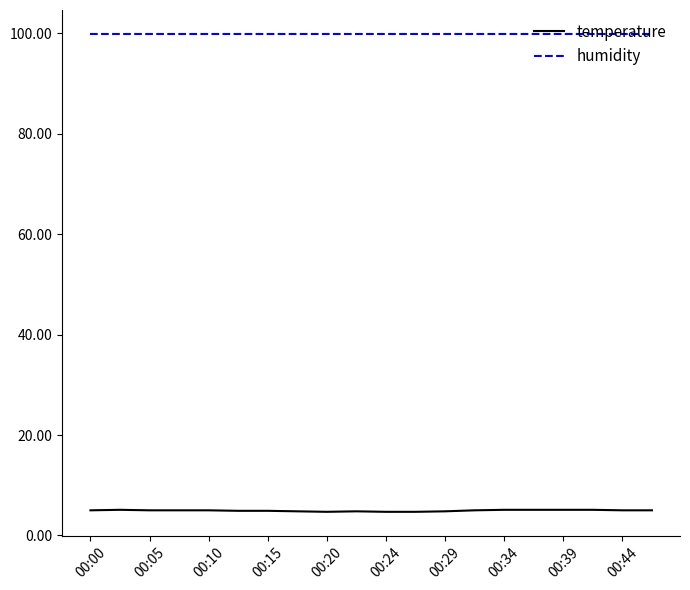

Does the chart have visible grid lines?

No